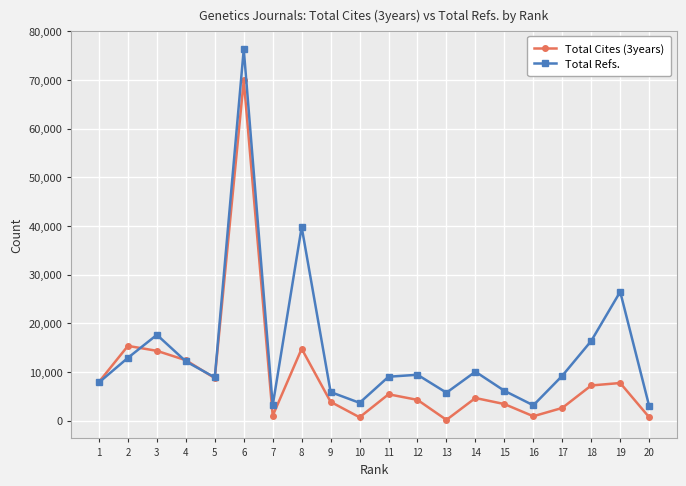

In Total Refs., how many points are lower than both neighbors (excluding endpoints)?

5